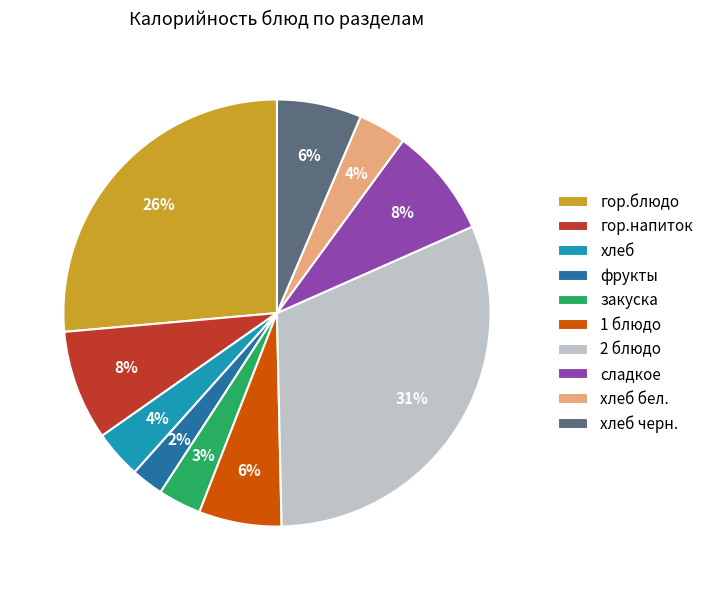

True or false: сладкое accounts for 8% of the total.

True